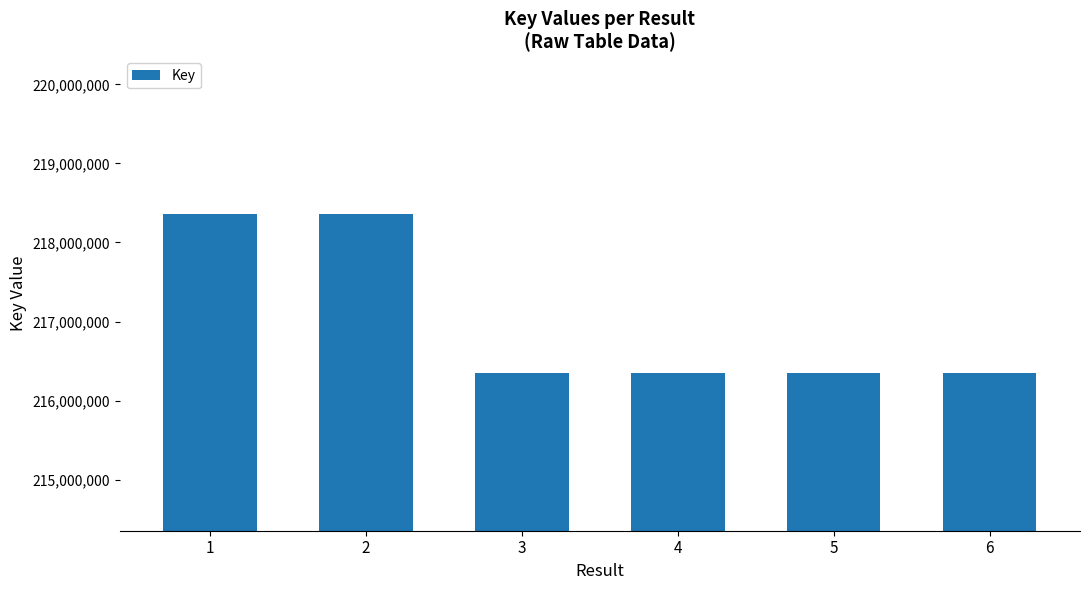

Which has a higher value, 2 or 3?

2